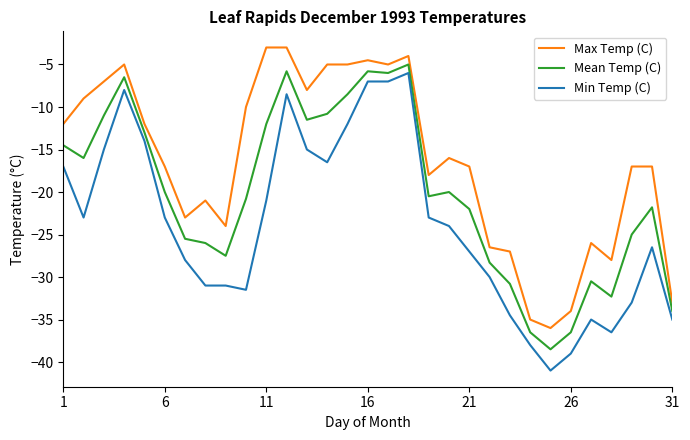

Which series has the largest total across all categories?

Max Temp (C)